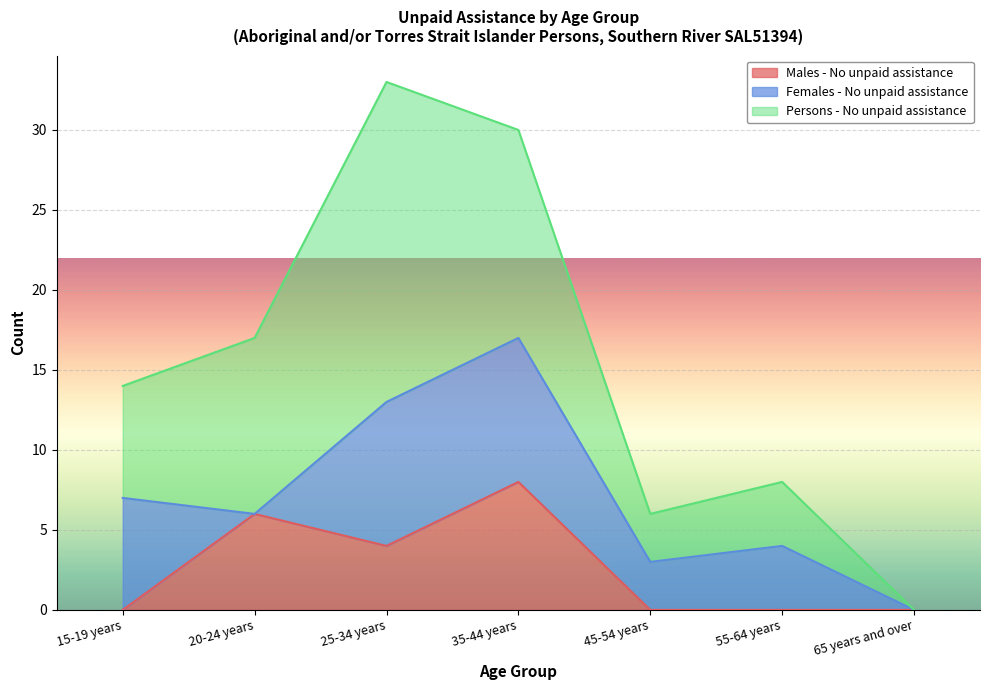

Which label corresponds to the largest value in the chart?

25-34 years